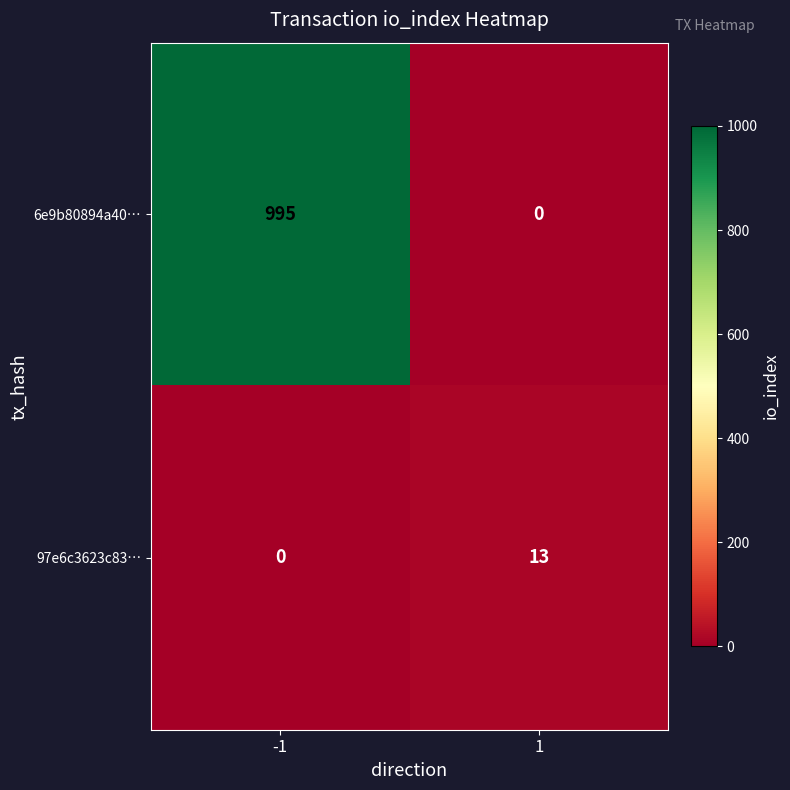

What is the difference between the 6e9b80894a40… values at 1 and -1?

995